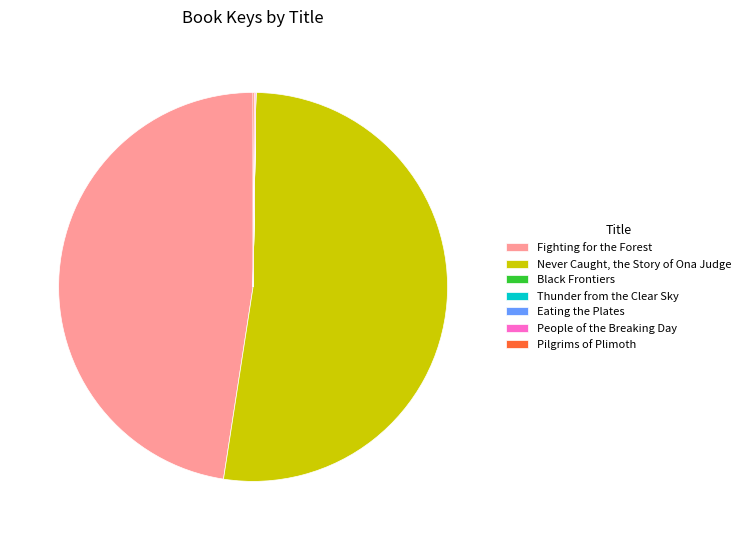

What is the largest slice in the pie chart?

Never Caught, the Story of Ona Judge